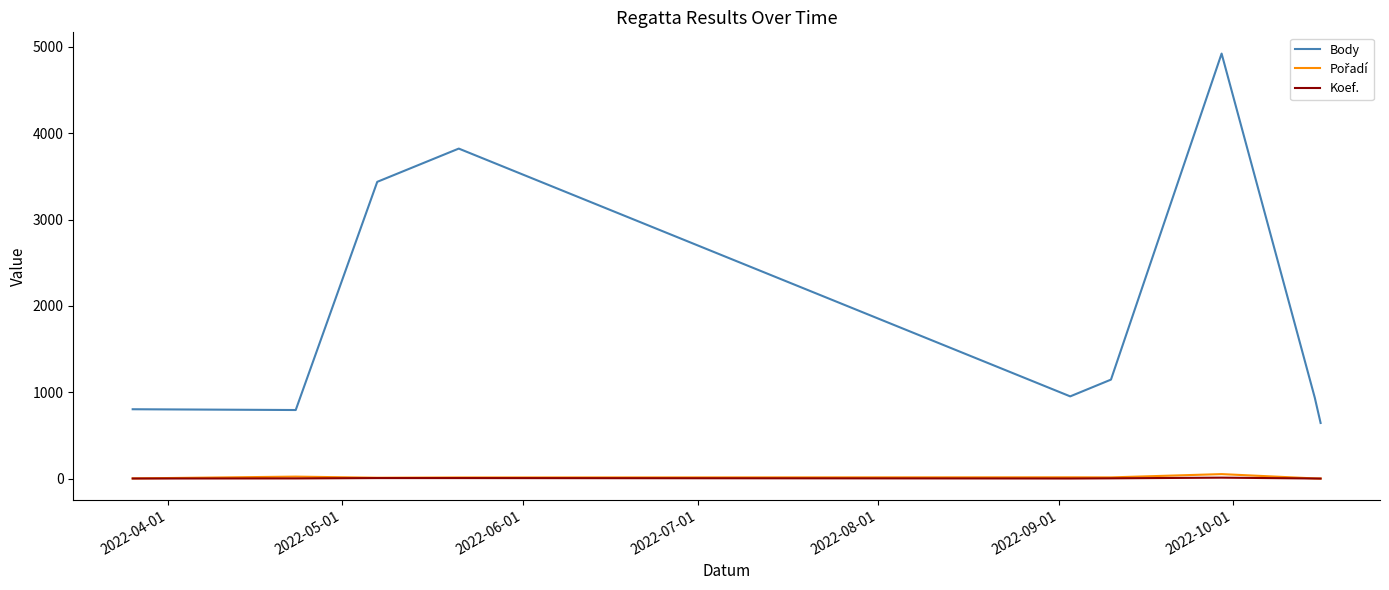

Which series has the widest spread of values?

Body